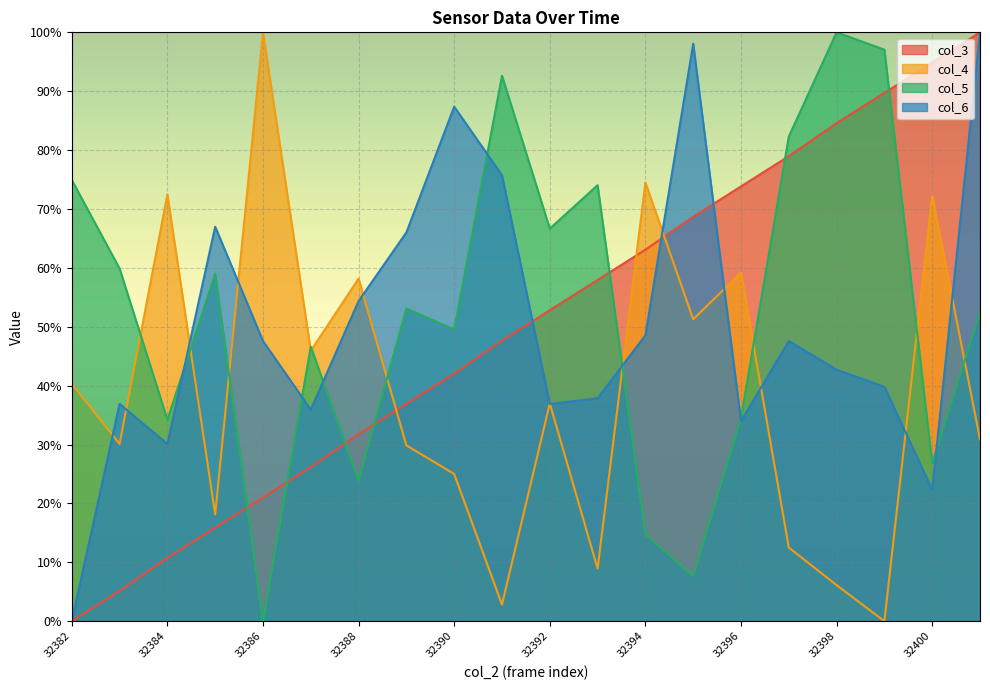

How many intersections are there between col_4 and col_6?

13